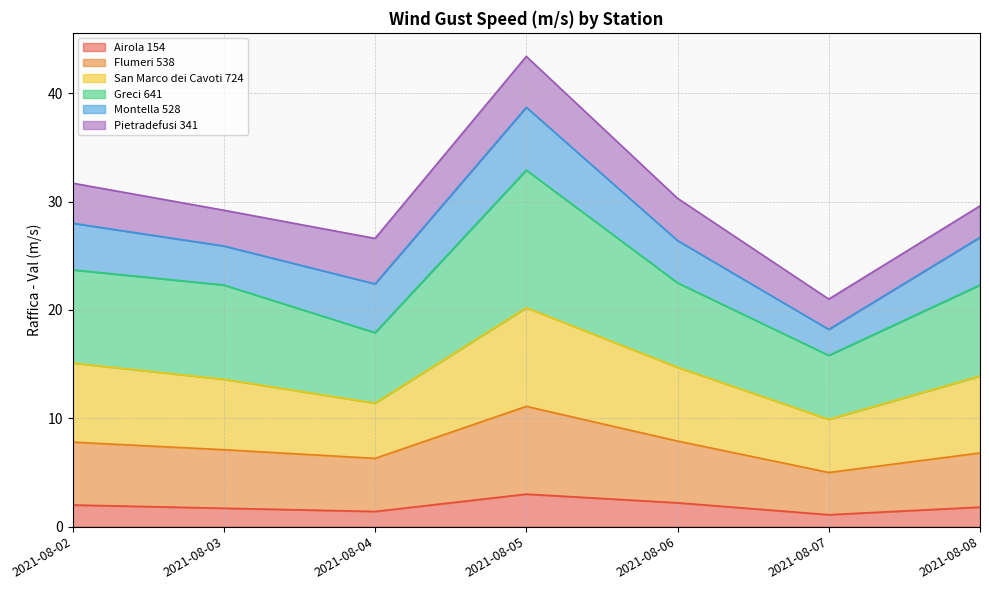

Which category has the lowest value in the Flumeri 538 series?

2021-08-07